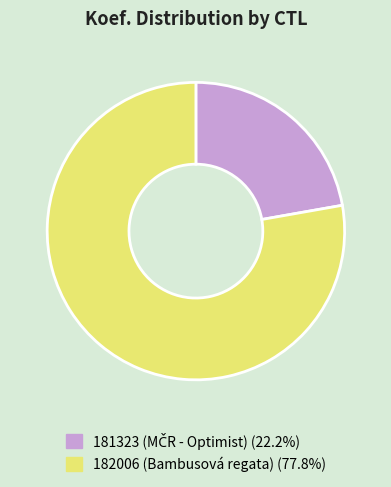

Which has a higher value, 182006 or 181323?

182006